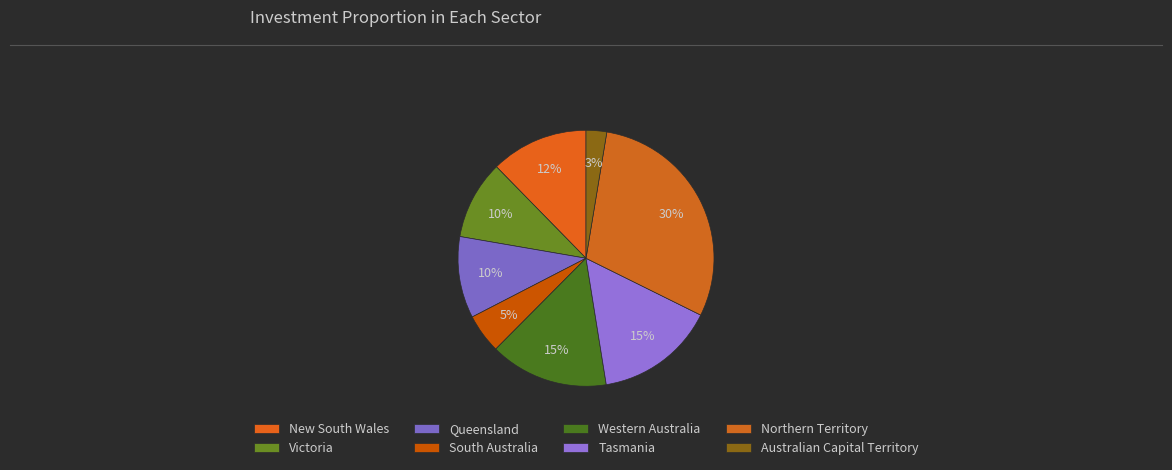

What percentage is the Australian Capital Territory slice, to the nearest percent?

3%